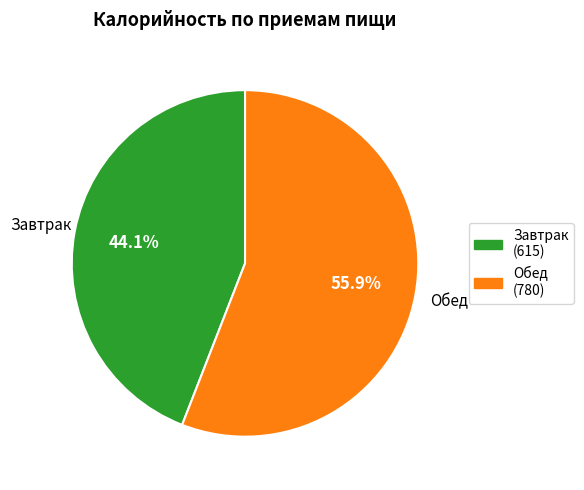

To the nearest percent, what portion does Обед represent?

56%